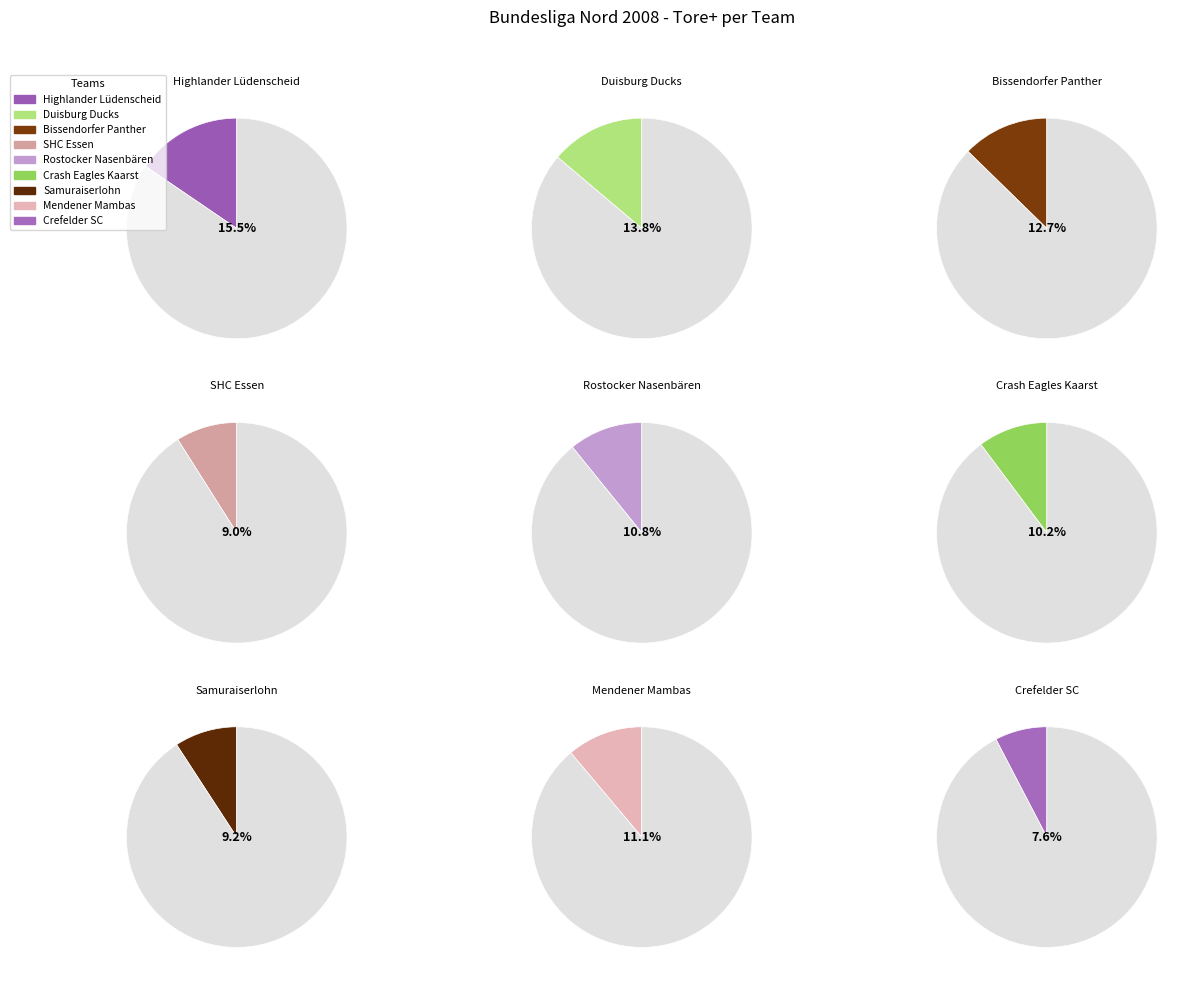

What percentage is the Crash Eagles Kaarst I slice, to the nearest percent?

10%